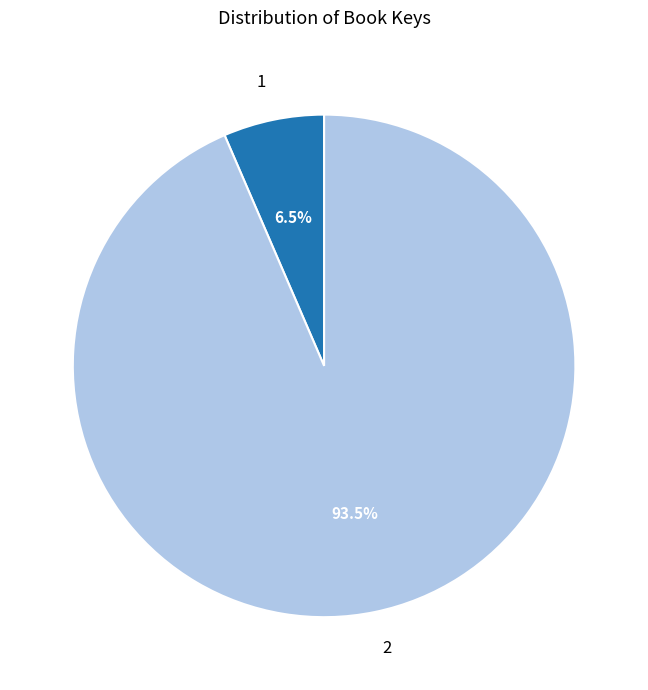

Does 1 account for over 50% of the chart?

No